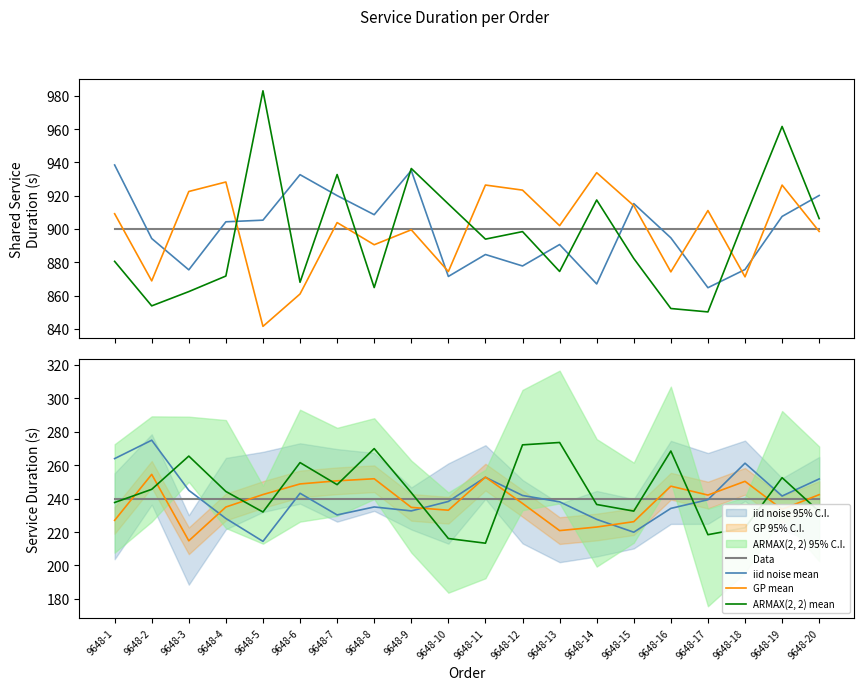

What is the difference between the iid noise mean values at 9648-3 and 9648-9?

12.3